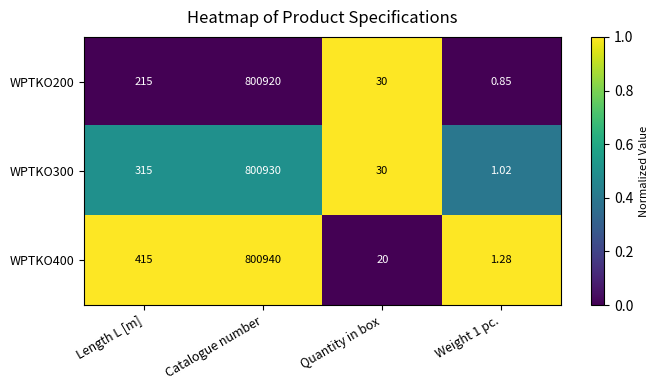

At which label is WPTKO400 closest to 400470?

Length L [m]